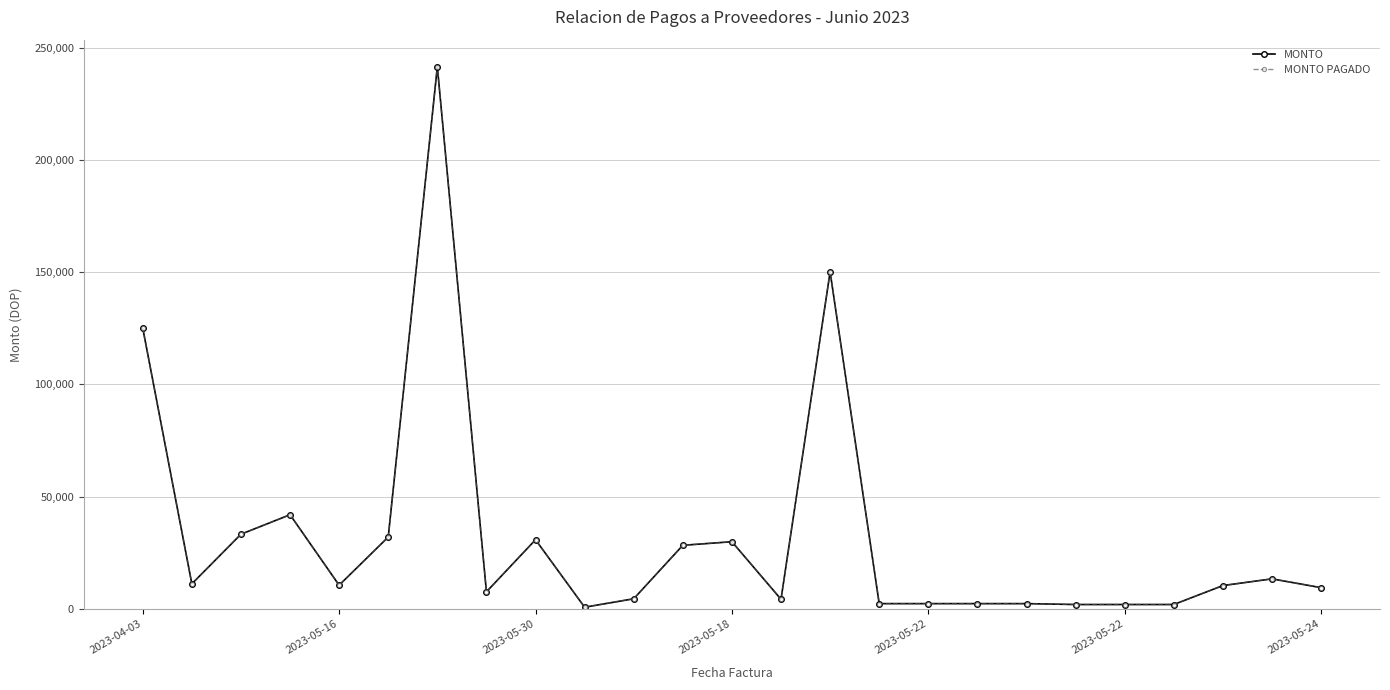

Is this an area chart (filled region under the line)?

No